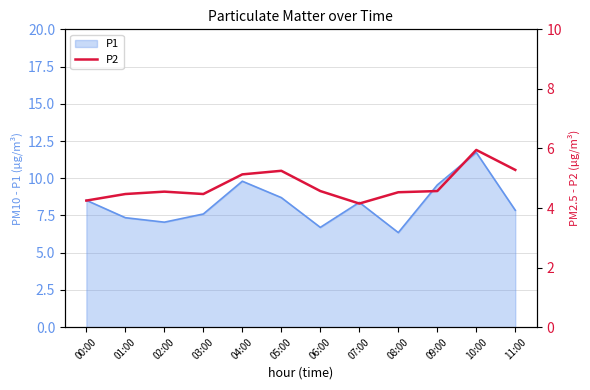

Which category has the highest value in the P1 series?

10:00